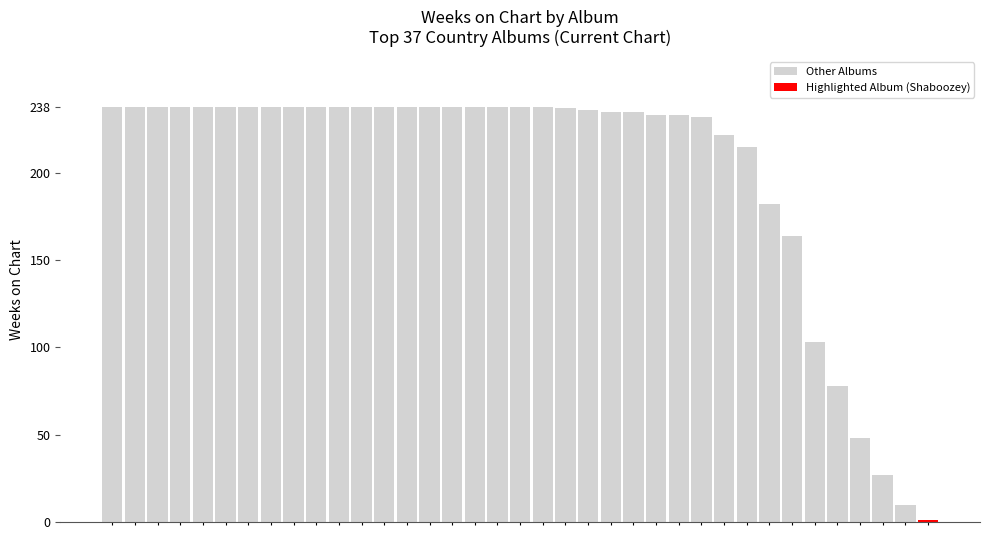

How many bars are there in total?

37